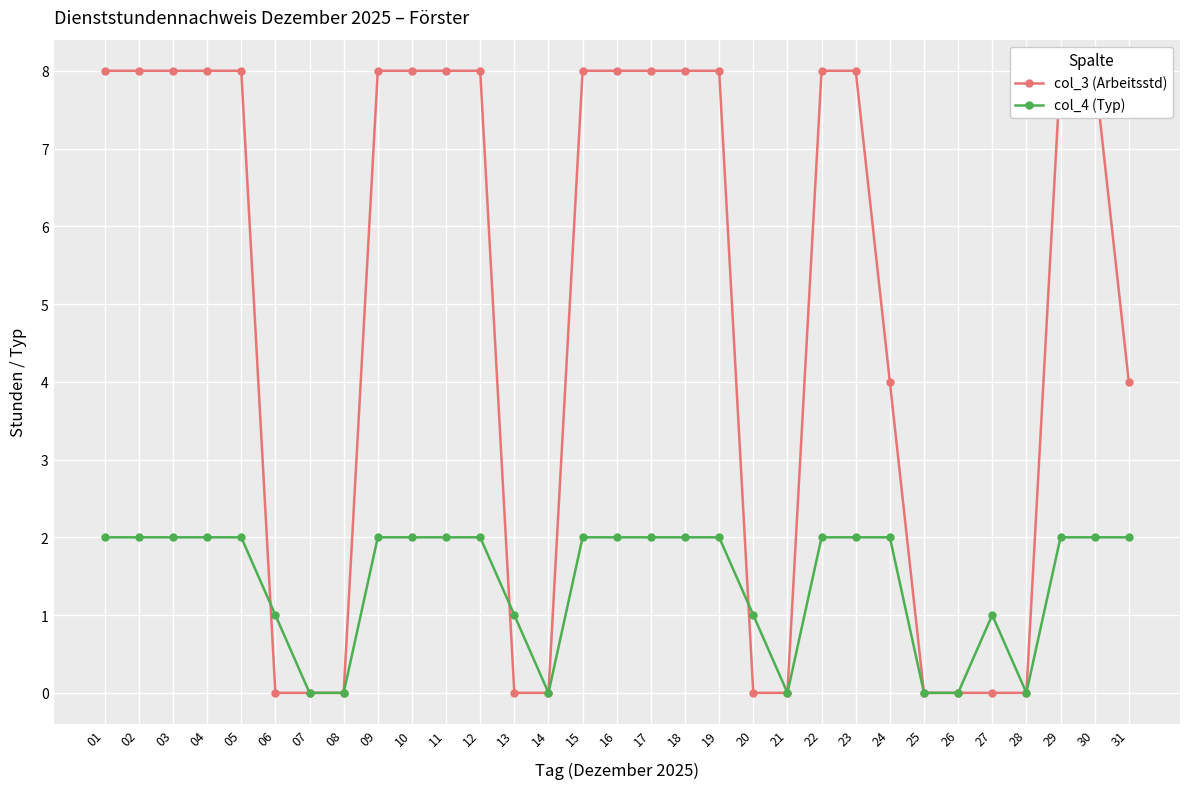

What is the highest value of the col_3 (Arbeitsstd) series?

8